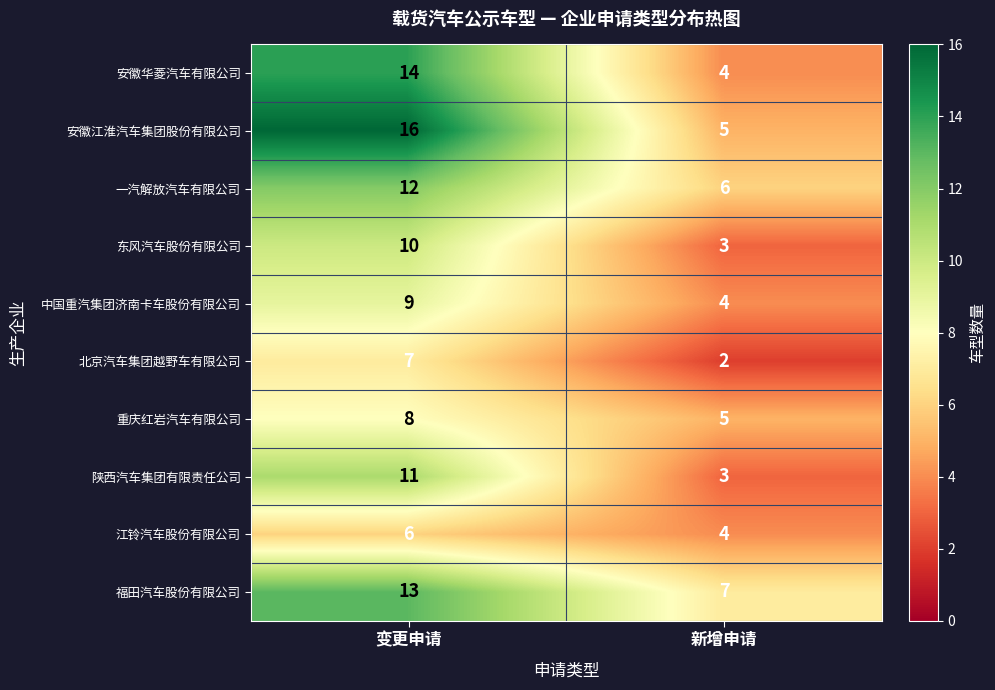

Read the 安徽华菱汽车有限公司 value at 变更申请, to the nearest 5.

15